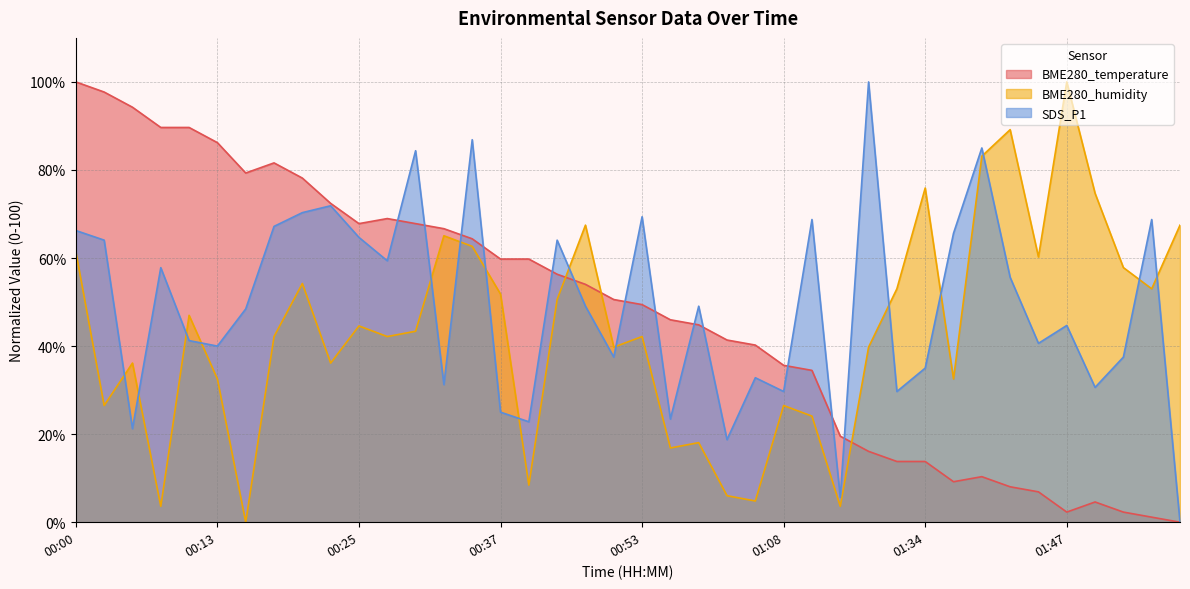

How many positive values does the BME280_temperature series have?

39